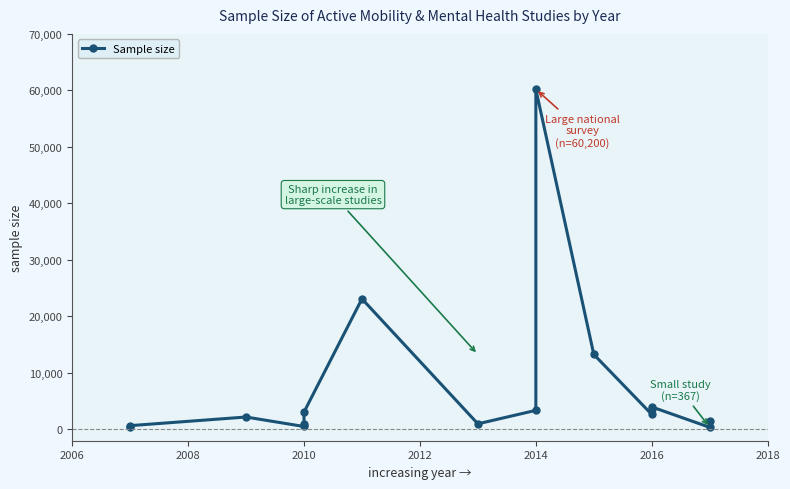

What is the maximum value shown in the chart?

60200